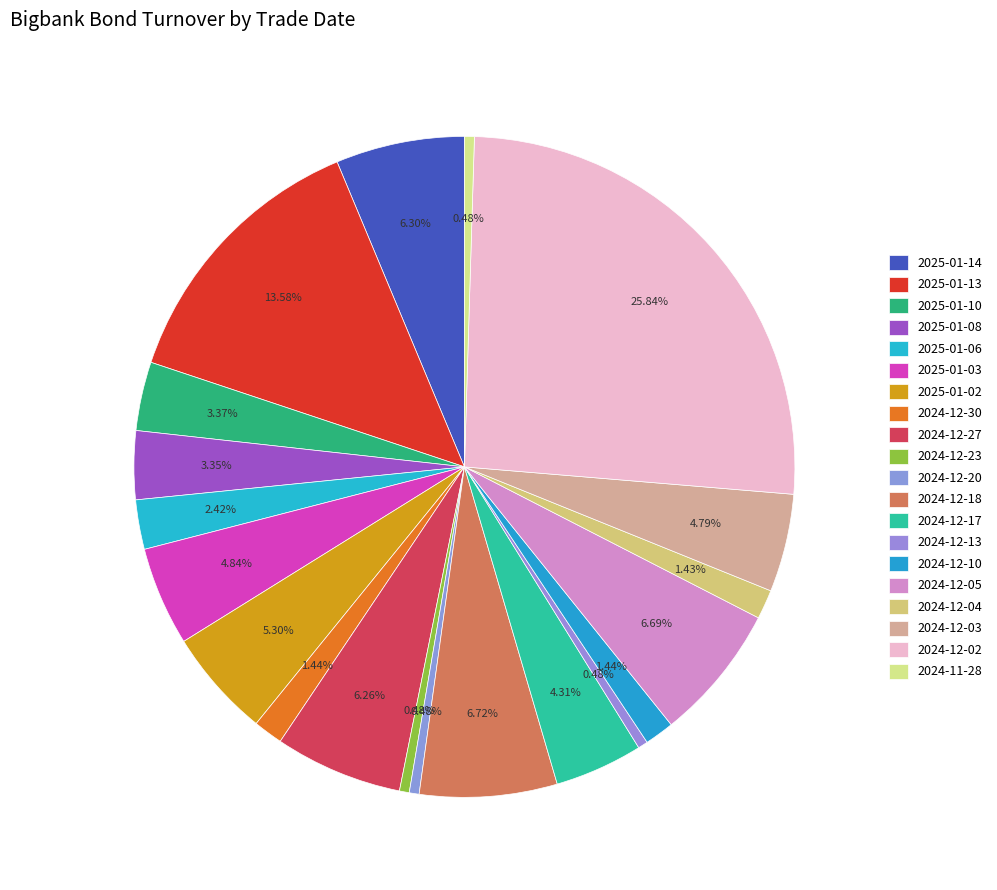

Is there any slice that represents more than half of the pie?

No